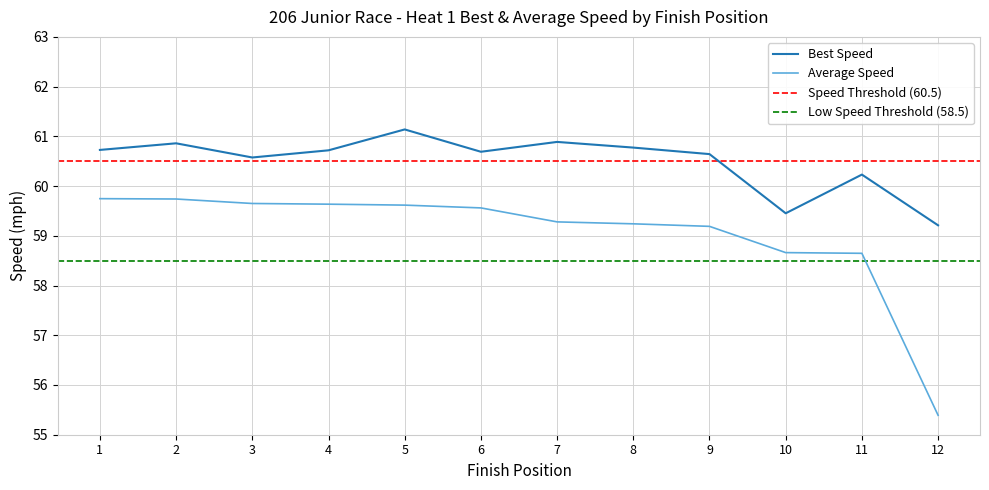

True or false: Best Speed has a value of 59.5 at 10.

True